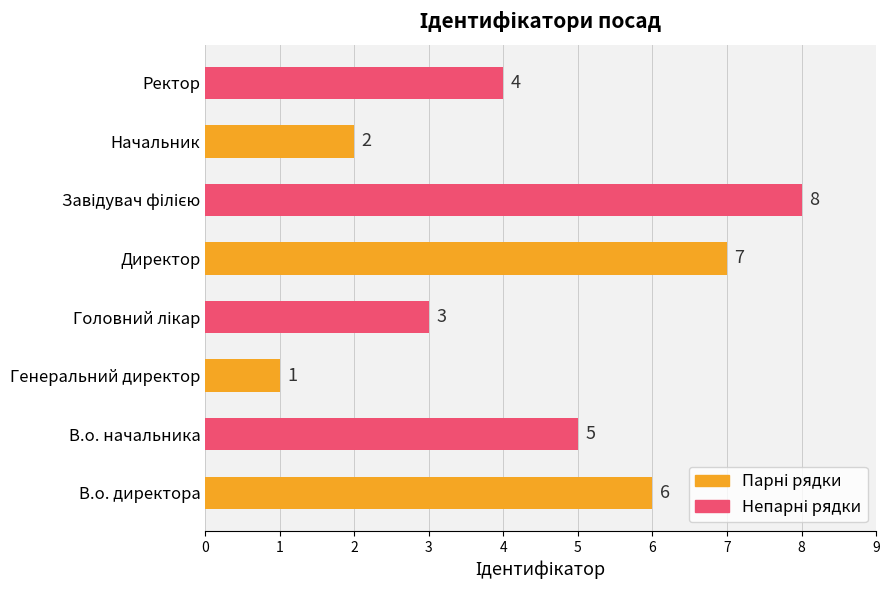

What is the sum of the values at Генеральний директор and Начальник?

3